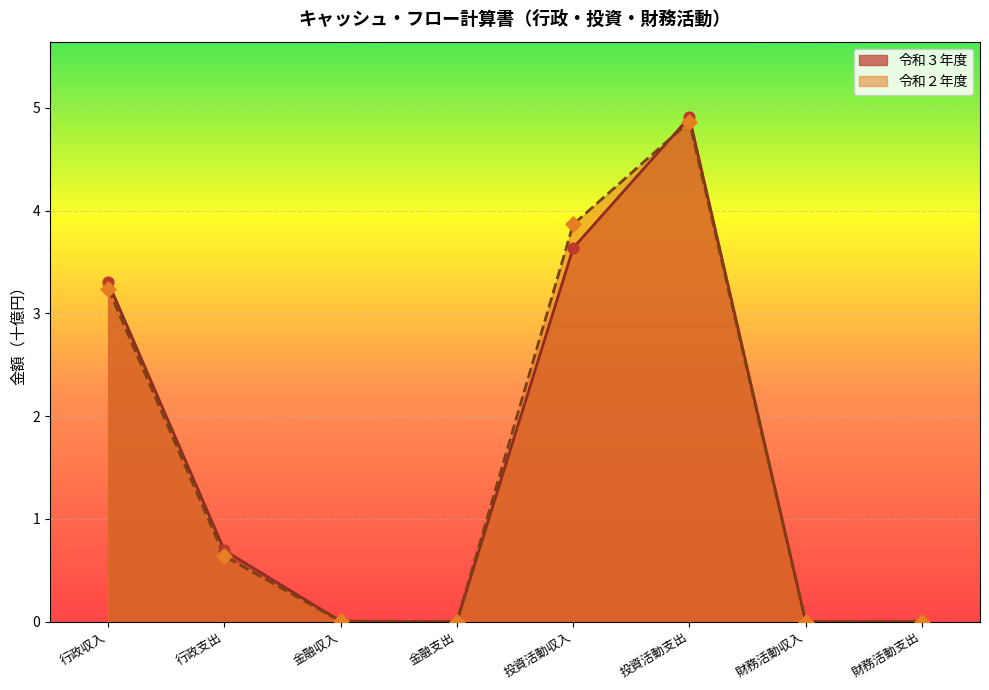

Is the value of 令和２年度 at 財務活動支出 greater than the value of 令和３年度 at 金融支出?

No